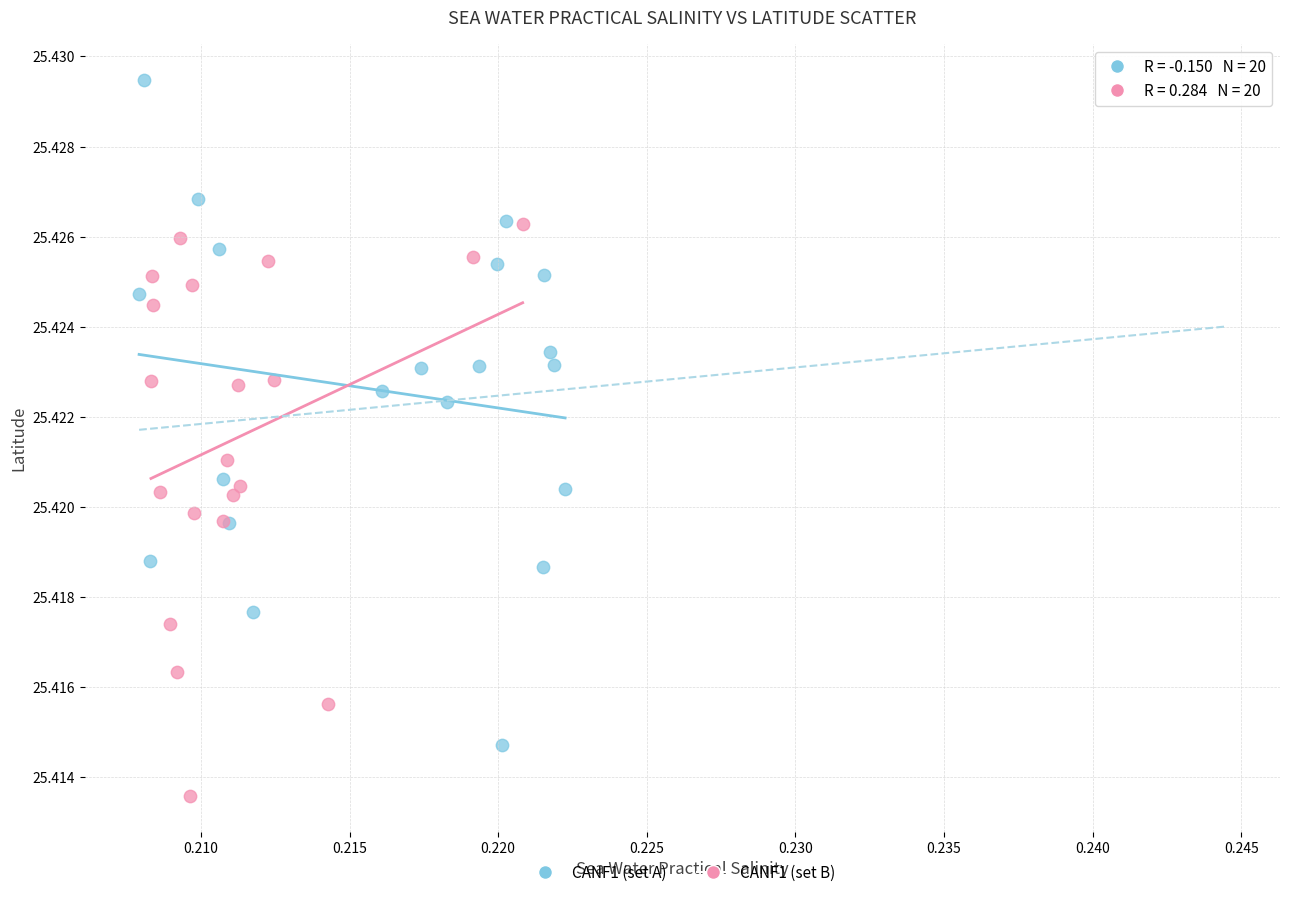

Which series has the widest spread of Y values?

CANF1 (set A)